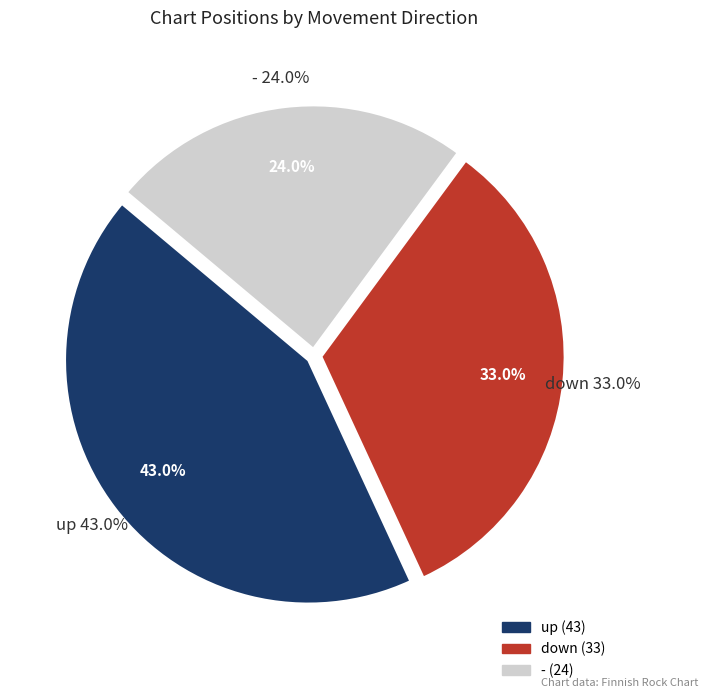

To the nearest percent, what percentage of the pie is -?

24%